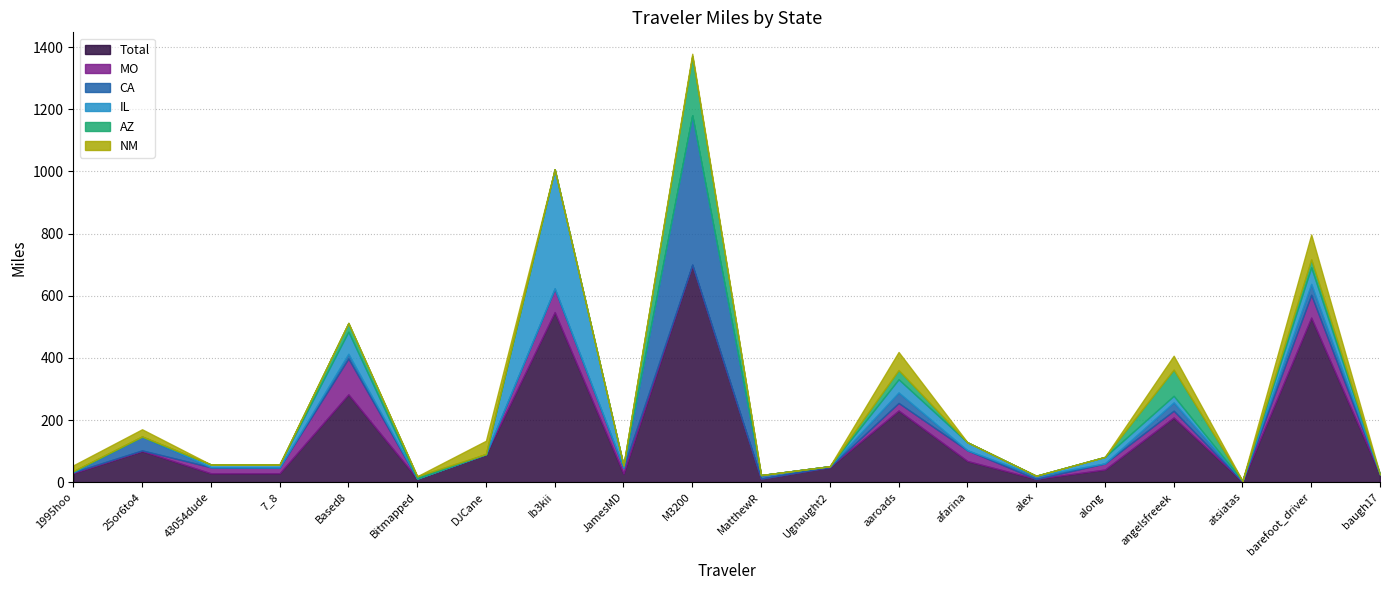

Count the number of categories in the chart.

20